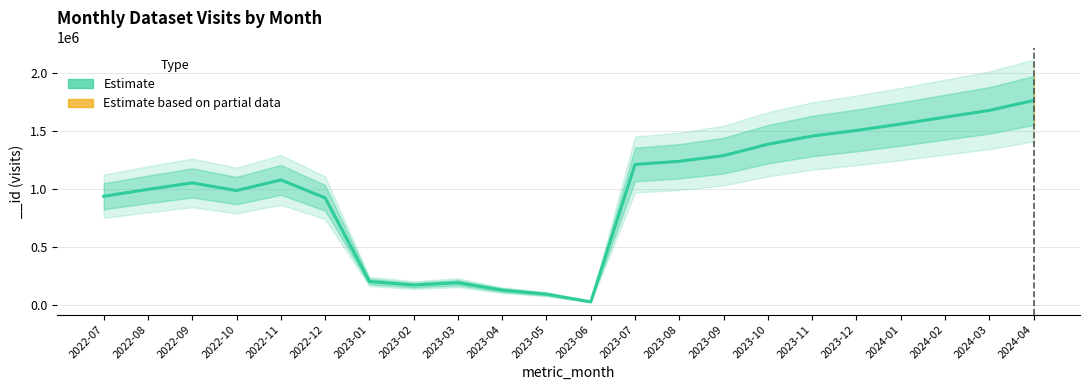

True or false: the data shows 1734986 at 2022-11.

False